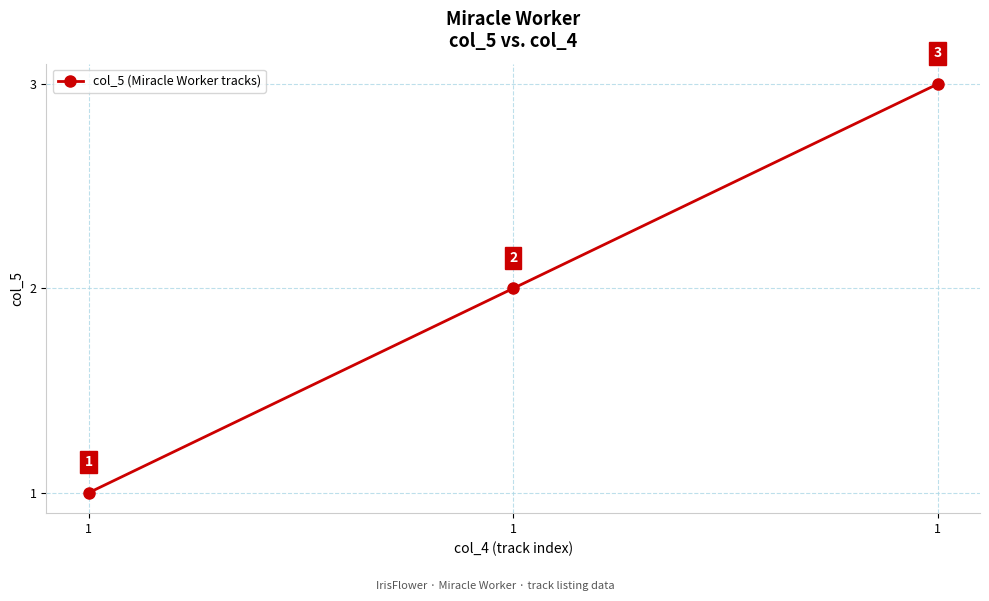

Which has a higher value, 1 or 1?

1